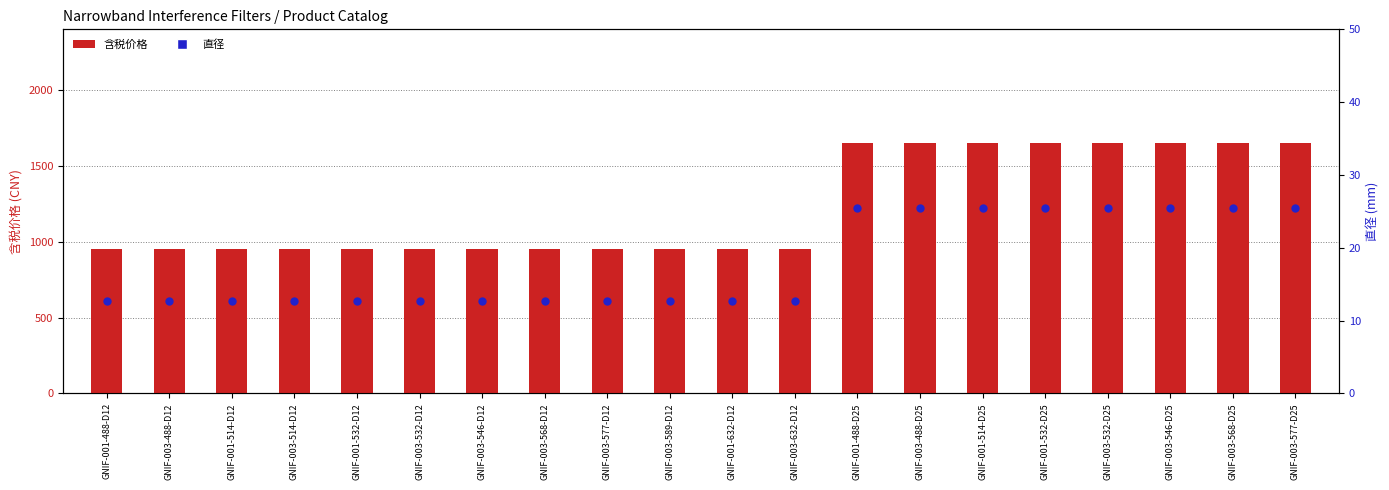

At which category is the sum across all series the highest?

GNIF-001-488-D25